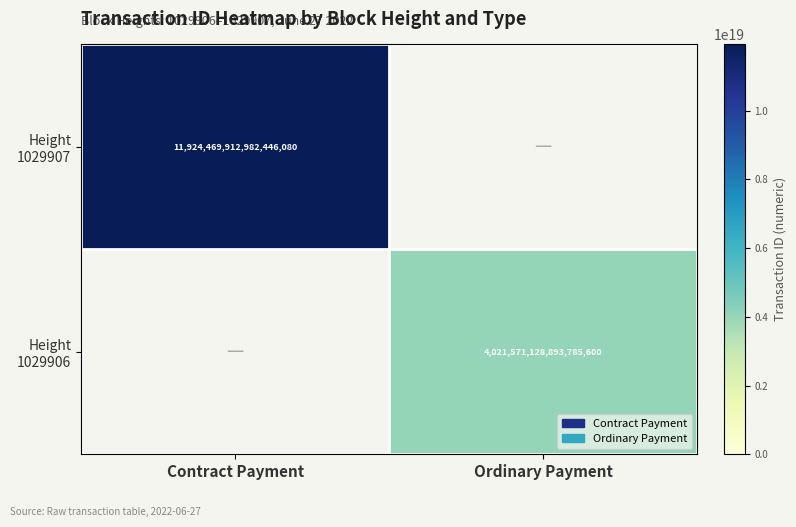

True or false: Height 1029907 has a value of 4815620545938737152.0 at Contract Payment.

False